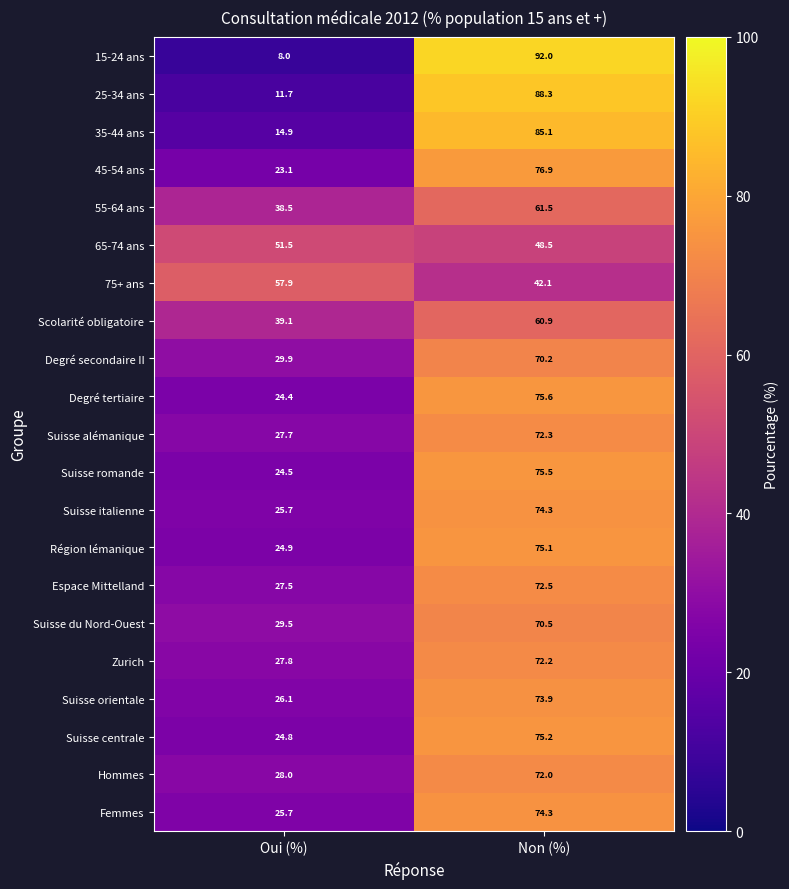

What is the average value of the 75+ ans series?

50.0